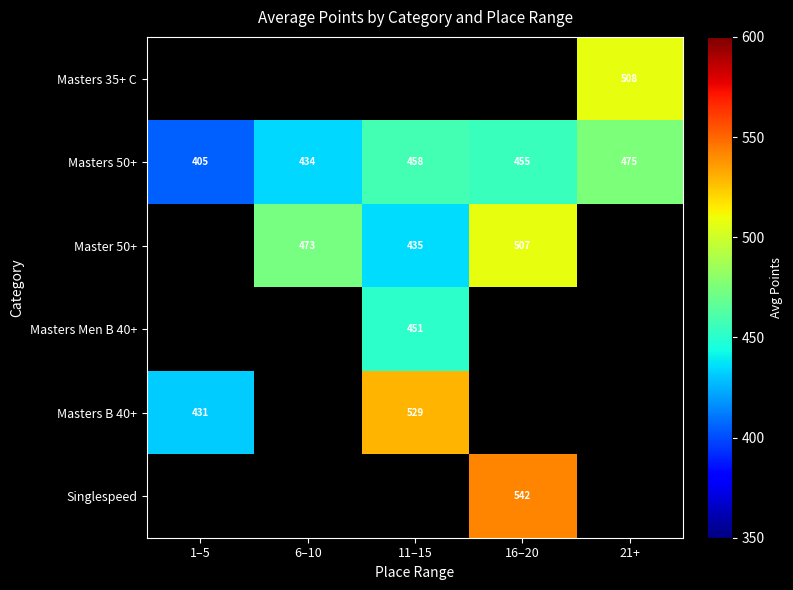

What is the difference between the maximum and minimum values in the Masters B 40+ series?

98.0